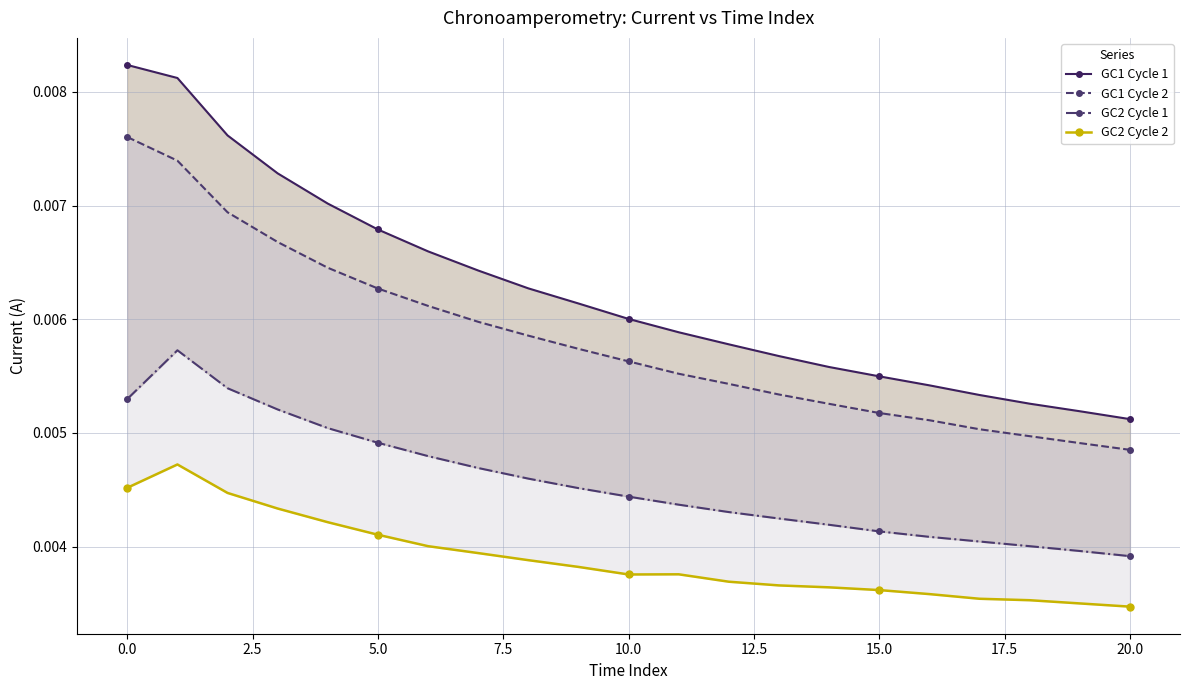

The value of GC1 Cycle 1 at 18 is 0.0. True or false?

False